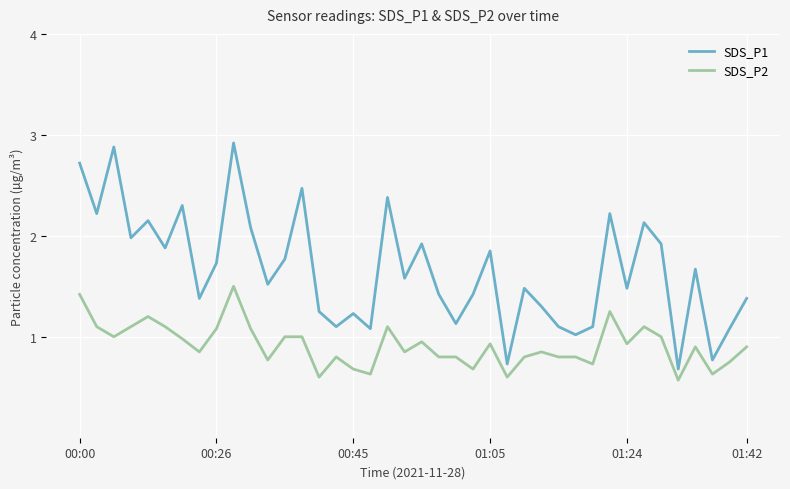

Which series has the largest range (max minus min)?

SDS_P1